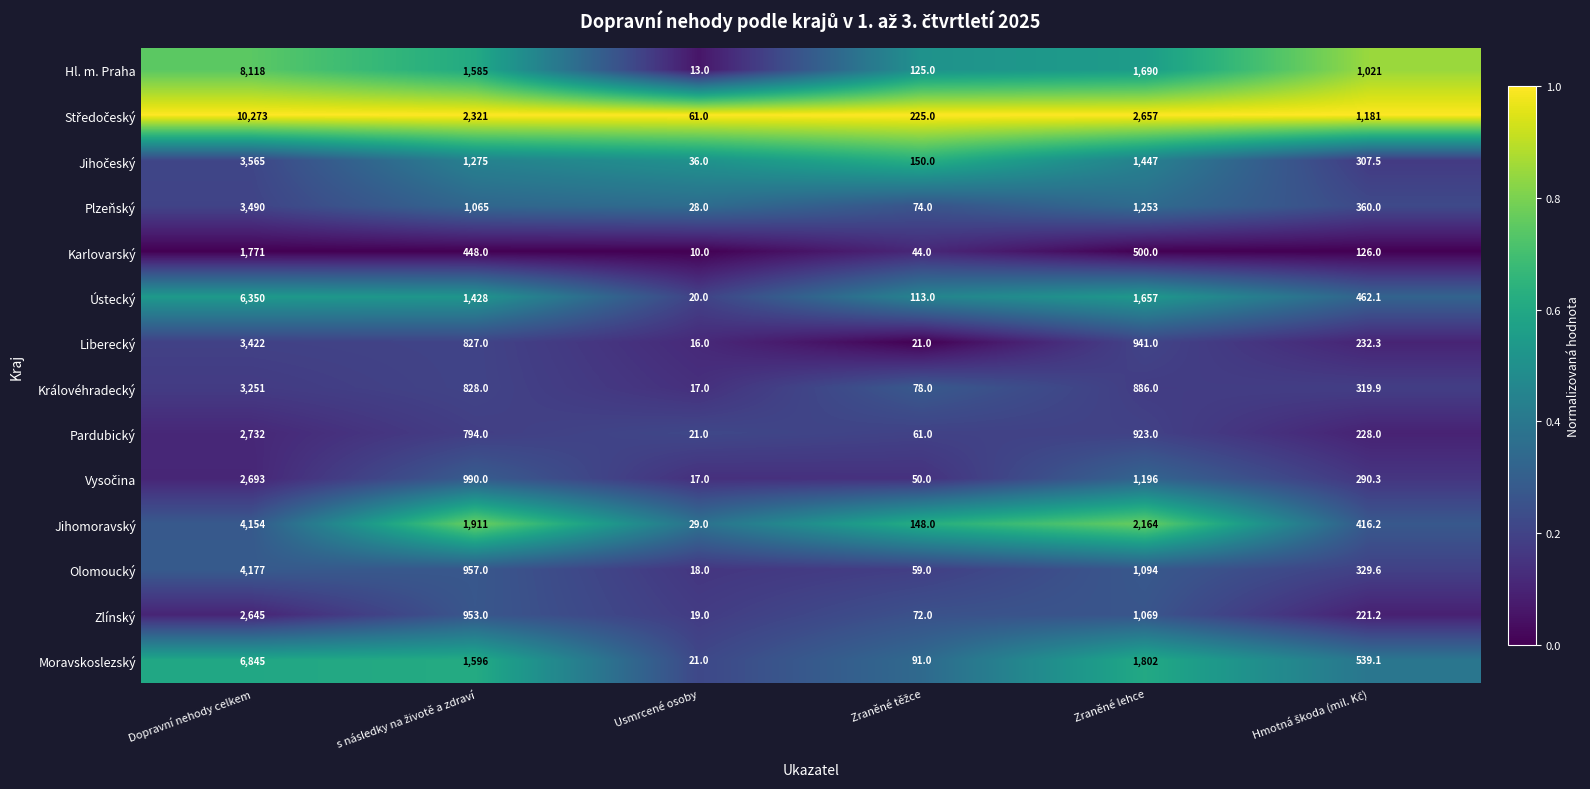

What is the spread (max minus min) of values at Dopravní nehody celkem?

8502.0